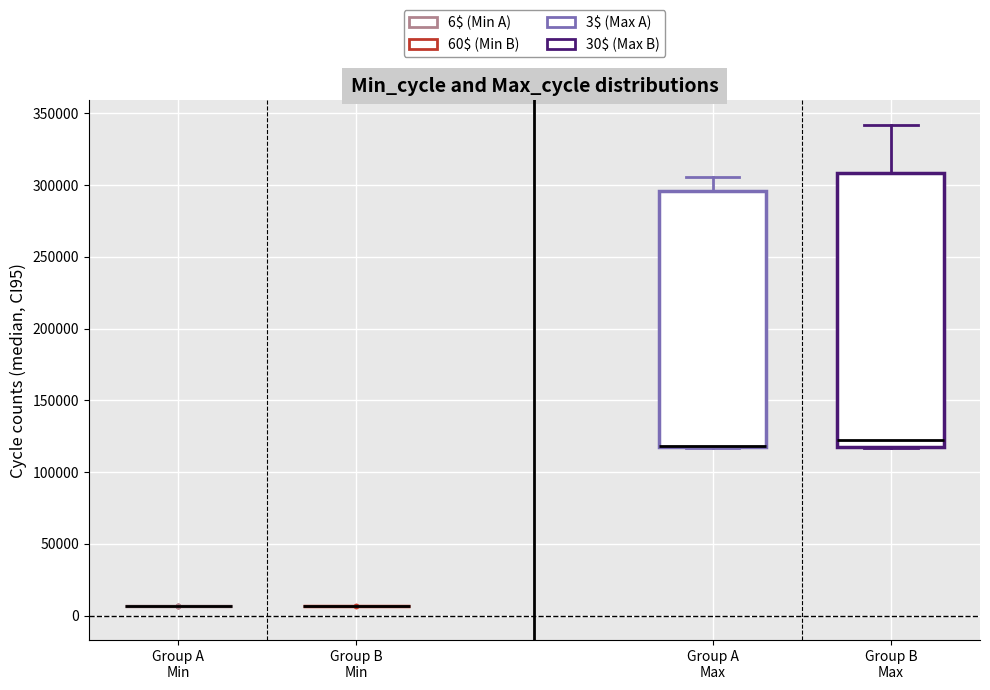

Reading left to right, read every box against the y-axis: the position of its median line, the range the box covers, and the ends of its whiskers. The values are not printed on the chart, so give them approximately, as read against the axis.

Group A Min: box collapsed to a line at 5000, whiskers 5000 to 5000
Group B Min: box collapsed to a line at 5000, whiskers 5000 to 5000
Group A Max: median 120000 (drawn on the box's lower edge), box 115000 to 295000, whiskers 115000 to 305000
Group B Max: median 120000 (just above the box's lower edge), box 120000 to 310000, whiskers 115000 to 340000